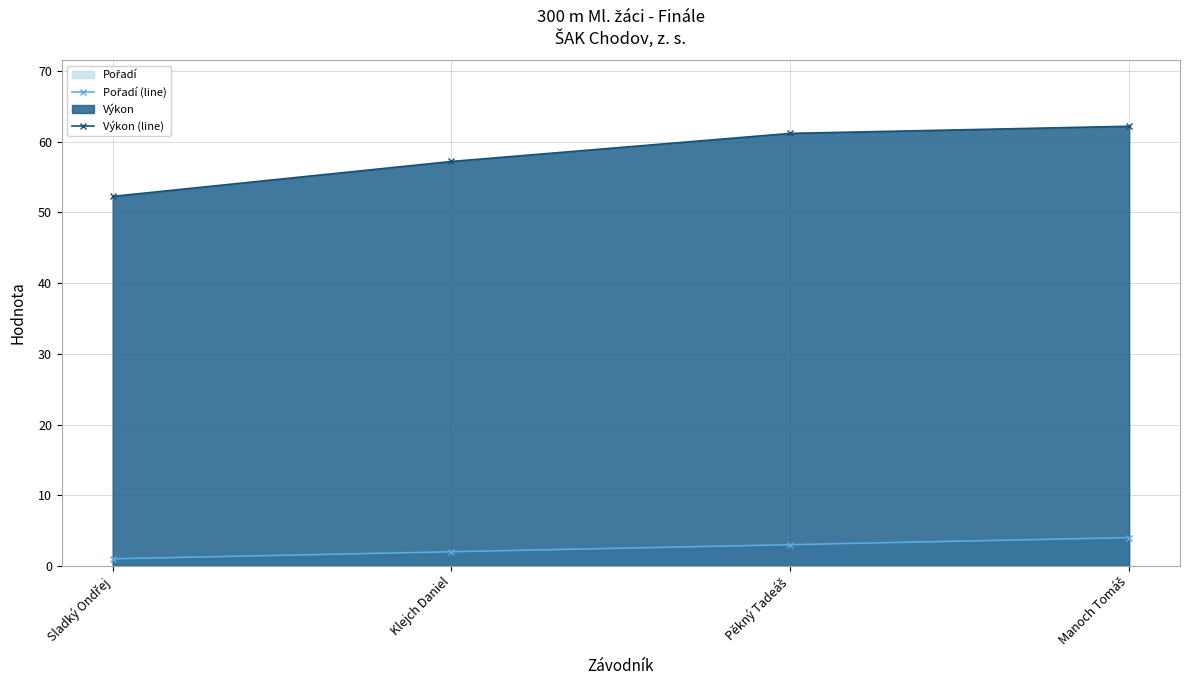

What is the approximate value of Výkon (line) at Manoch Tomáš?

62.2